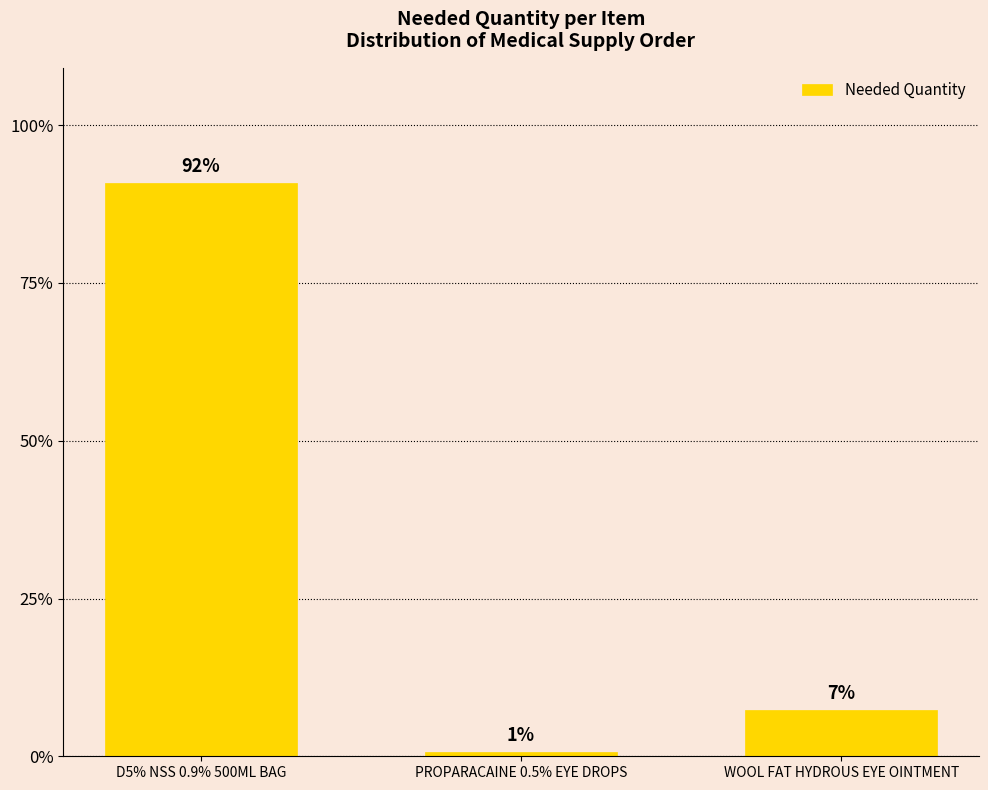

Between PROPARACAINE 0.5% EYE DROPS and WOOL FAT HYDROUS EYE OINTMENT, which is larger?

WOOL FAT HYDROUS EYE OINTMENT